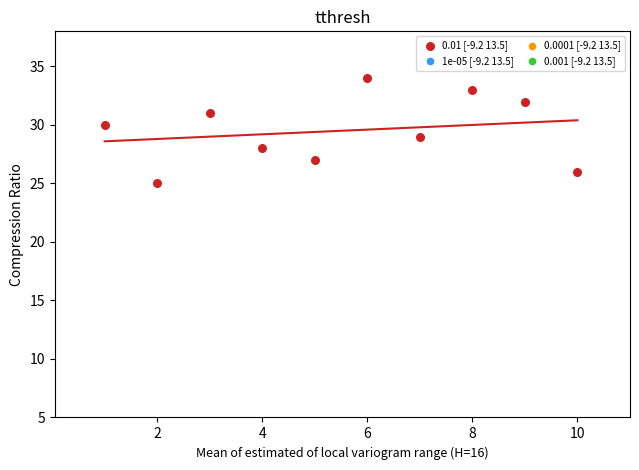

What is the range of Y values (max minus min)?

9